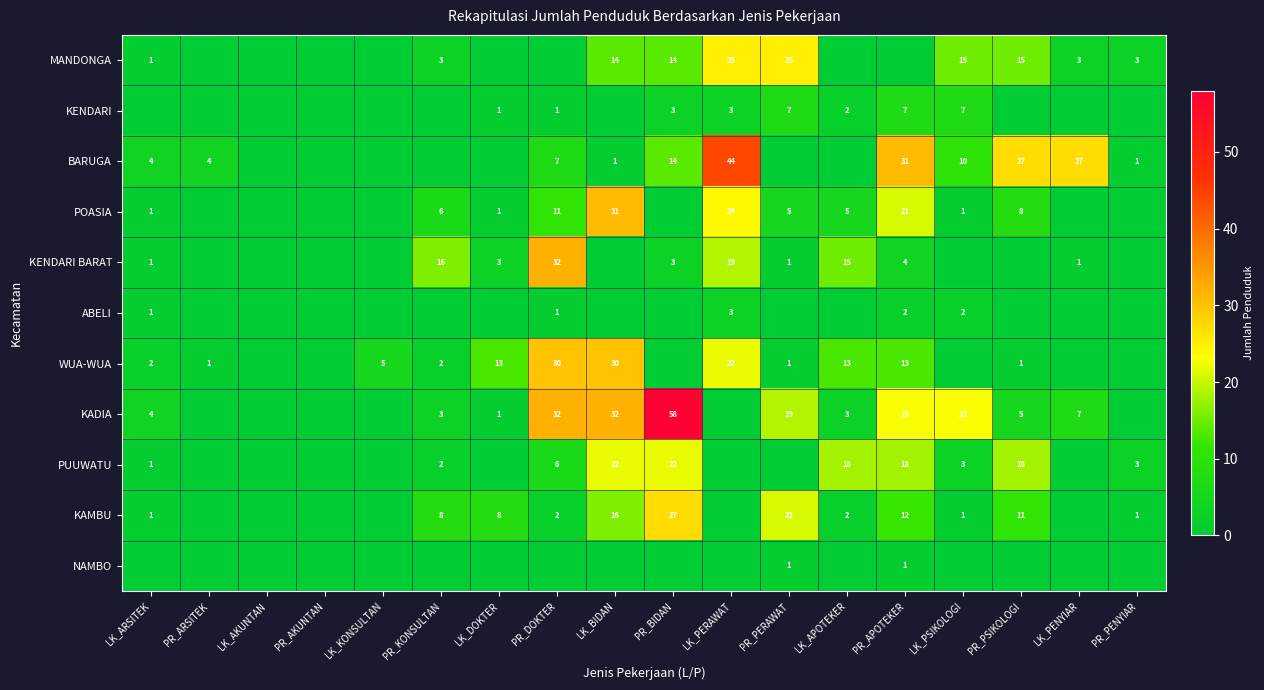

The value of POASIA at PR_KONSULTAN is 6. True or false?

True